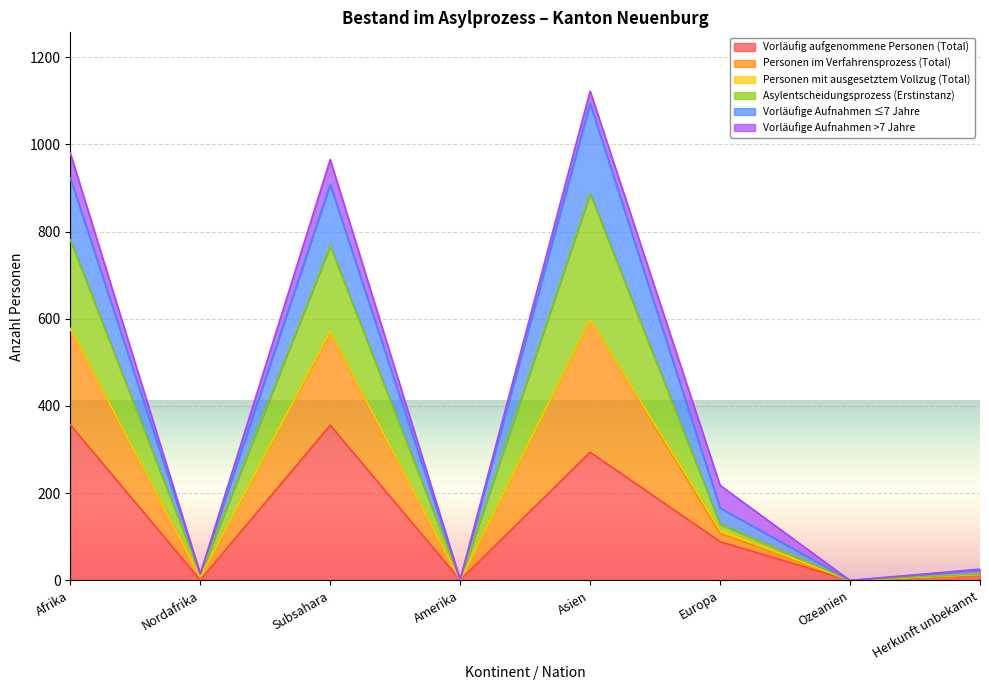

How many categories are shown in the chart?

8